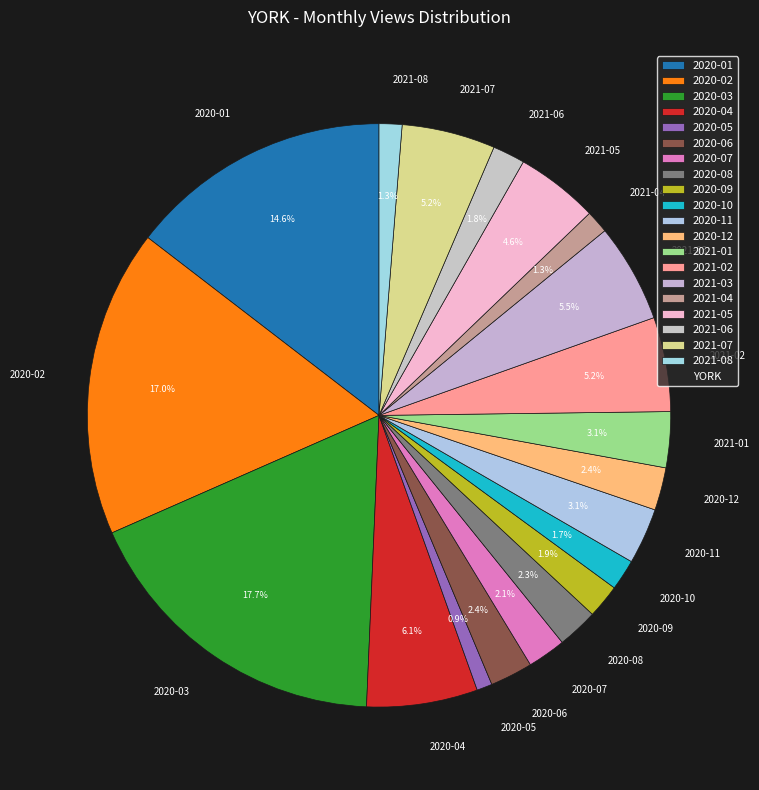

To the nearest percent, what is the difference between the largest and smallest slice percentages?

17%